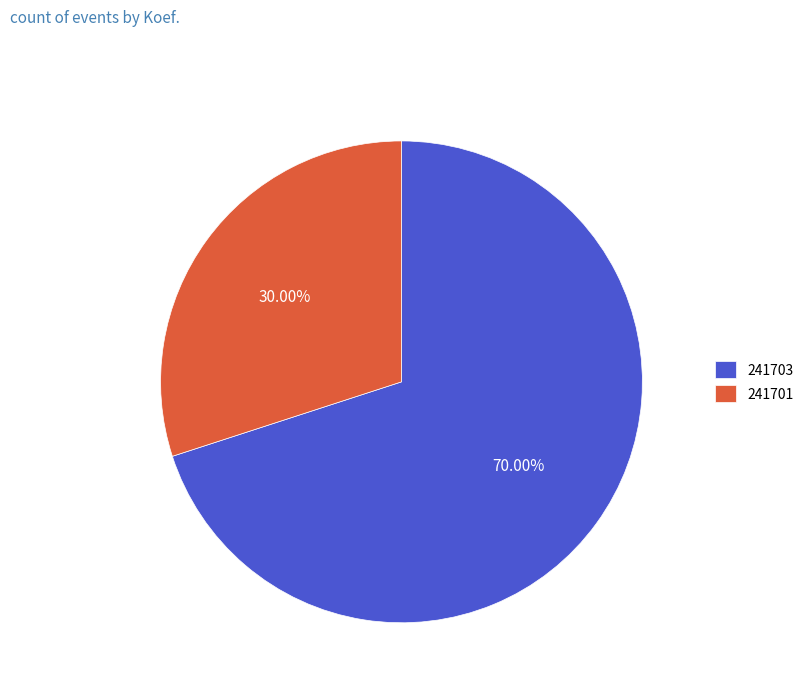

To the nearest percent, what percentage of the pie is 241703?

70%